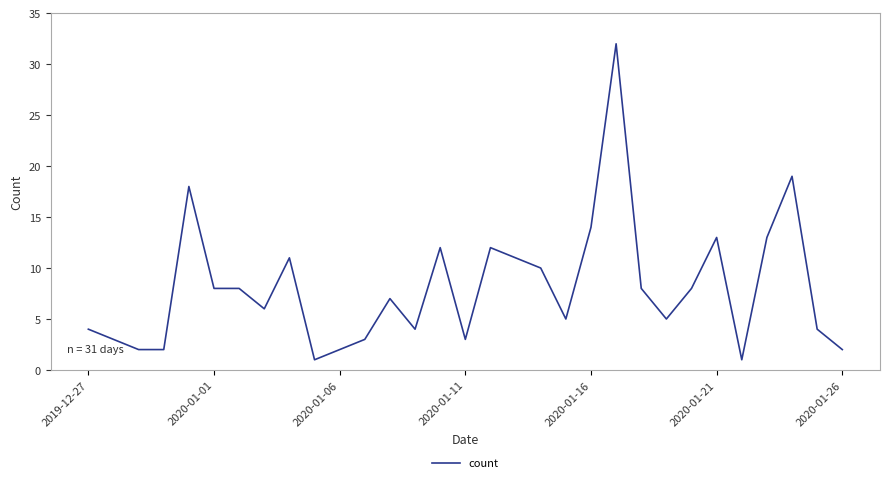

What is the difference between the maximum and minimum values?

31